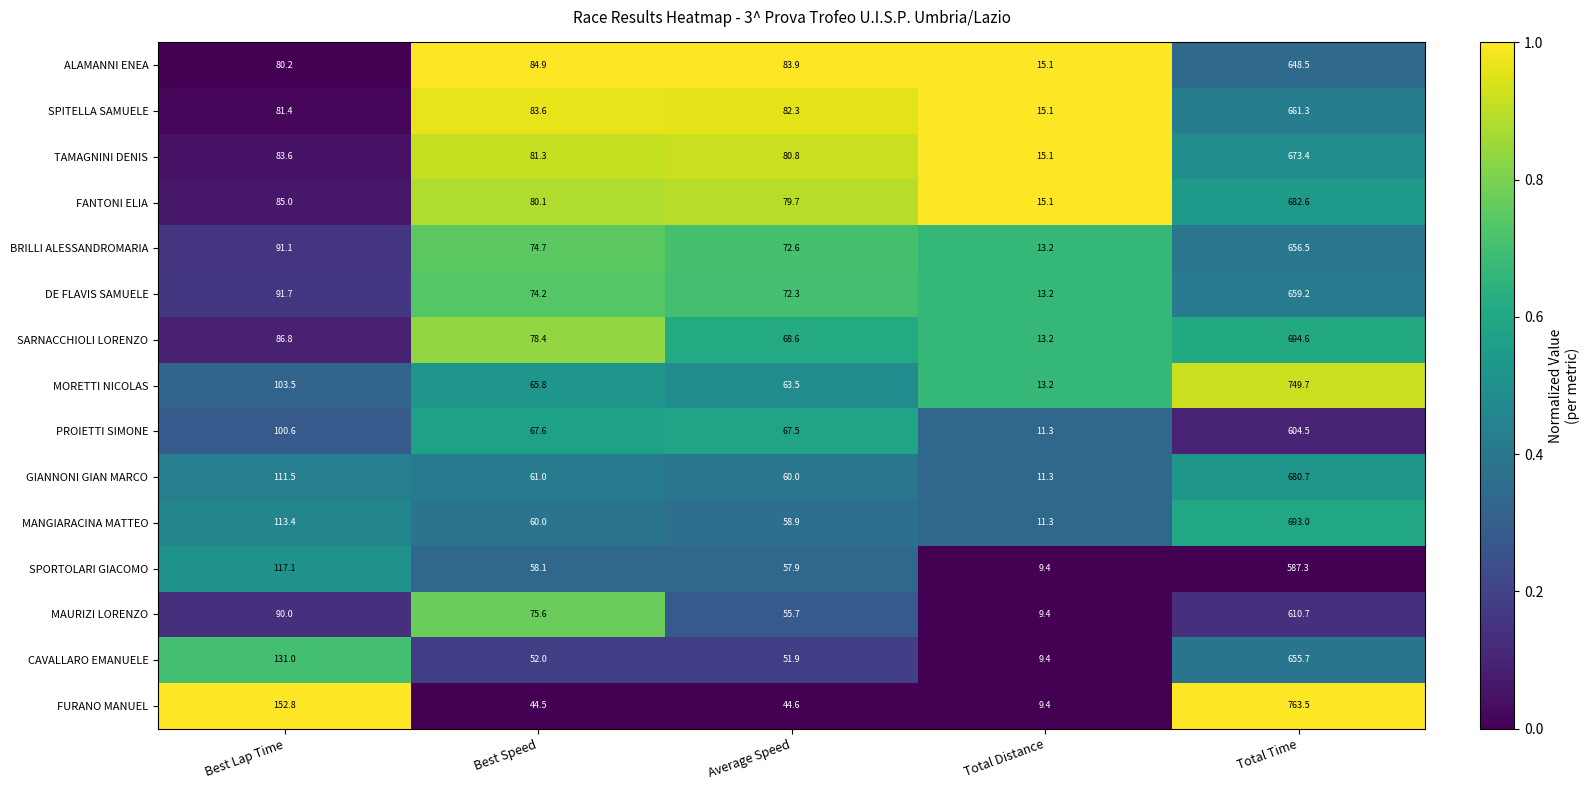

Rank the series at Best Speed from highest to lowest value.

ALAMANNI ENEA, SPITELLA SAMUELE, TAMAGNINI DENIS, FANTONI ELIA, SARNACCHIOLI LORENZO, MAURIZI LORENZO, BRILLI ALESSANDROMARIA, DE FLAVIS SAMUELE, PROIETTI SIMONE, MORETTI NICOLAS, GIANNONI GIAN MARCO, MANGIARACINA MATTEO, SPORTOLARI GIACOMO, CAVALLARO EMANUELE, FURANO MANUEL